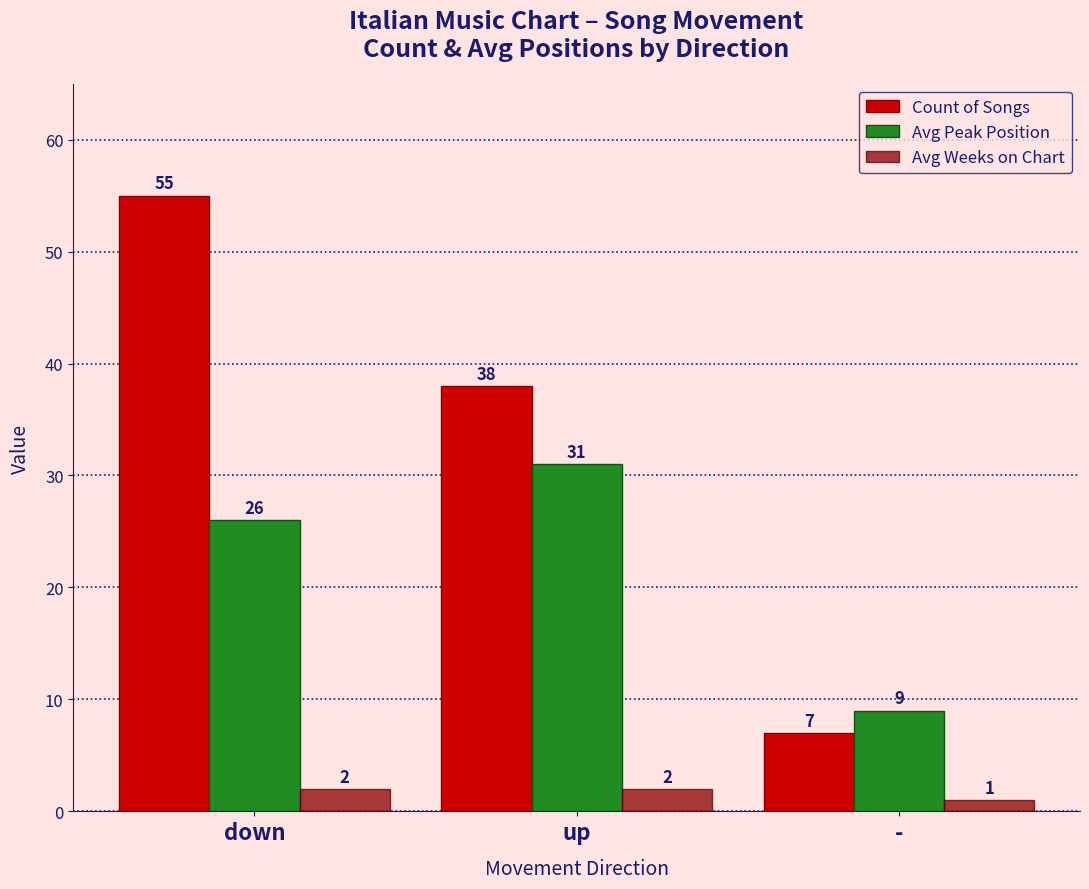

What position from the right is up?

2